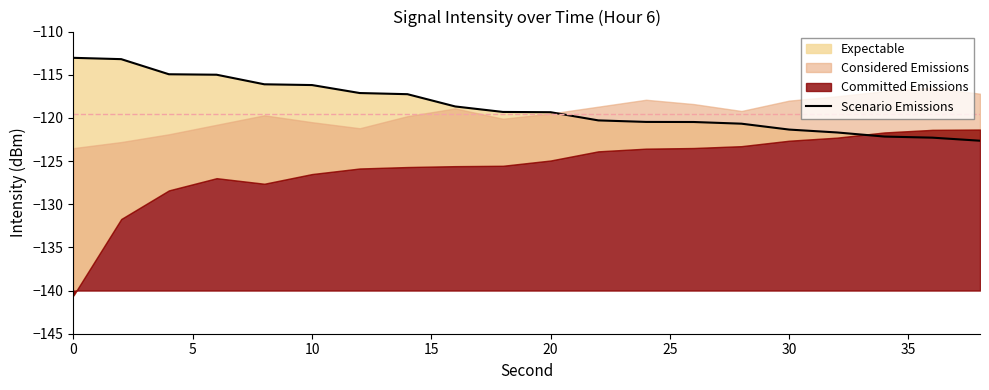

The value at 5 is -34.3. True or false?

False